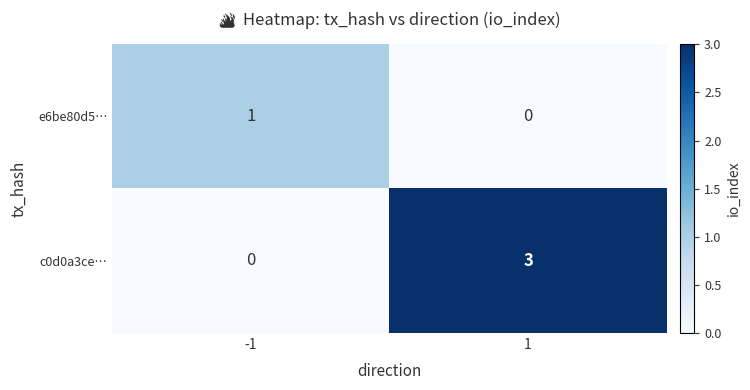

The c0d0a3ce… series shows -2 at -1. True or false?

False